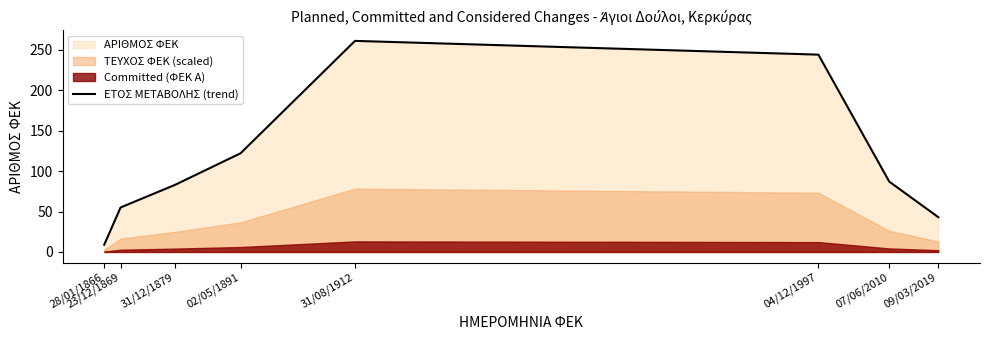

The value at 07/06/2010 is 138. True or false?

False